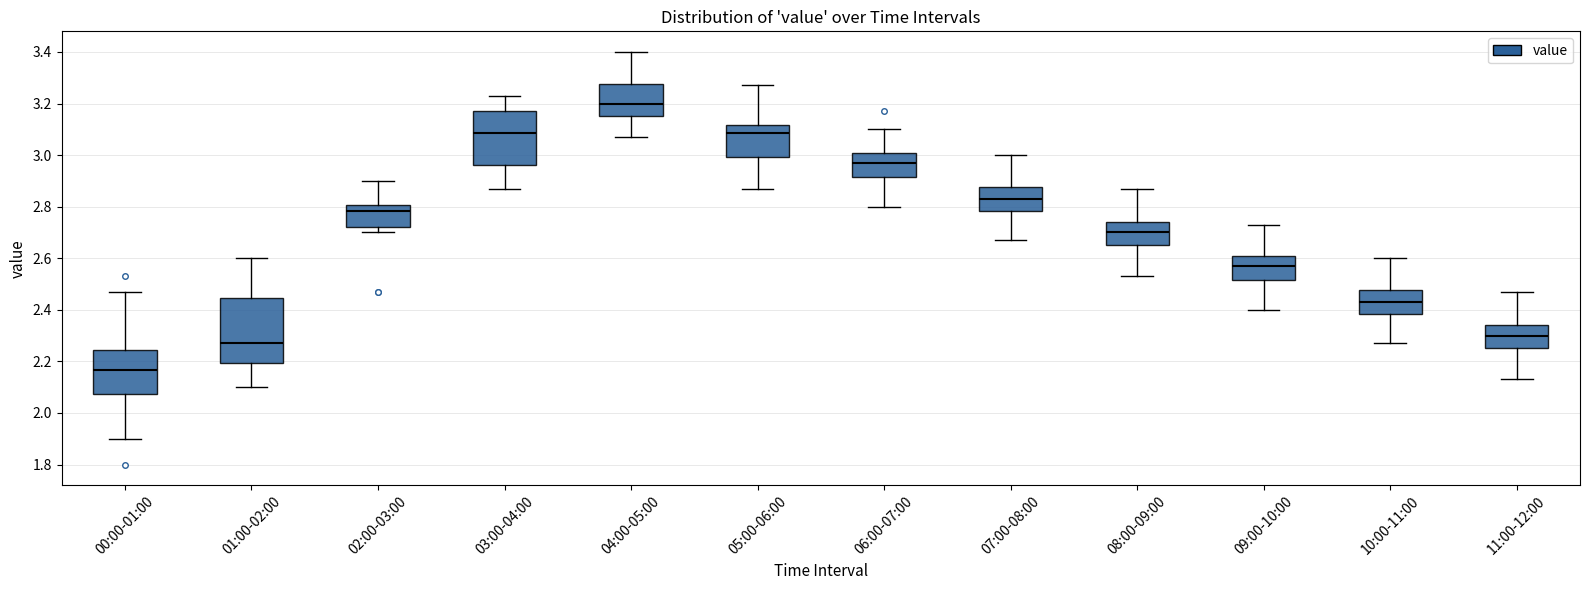

Which box has the highest median line?

04:00-05:00